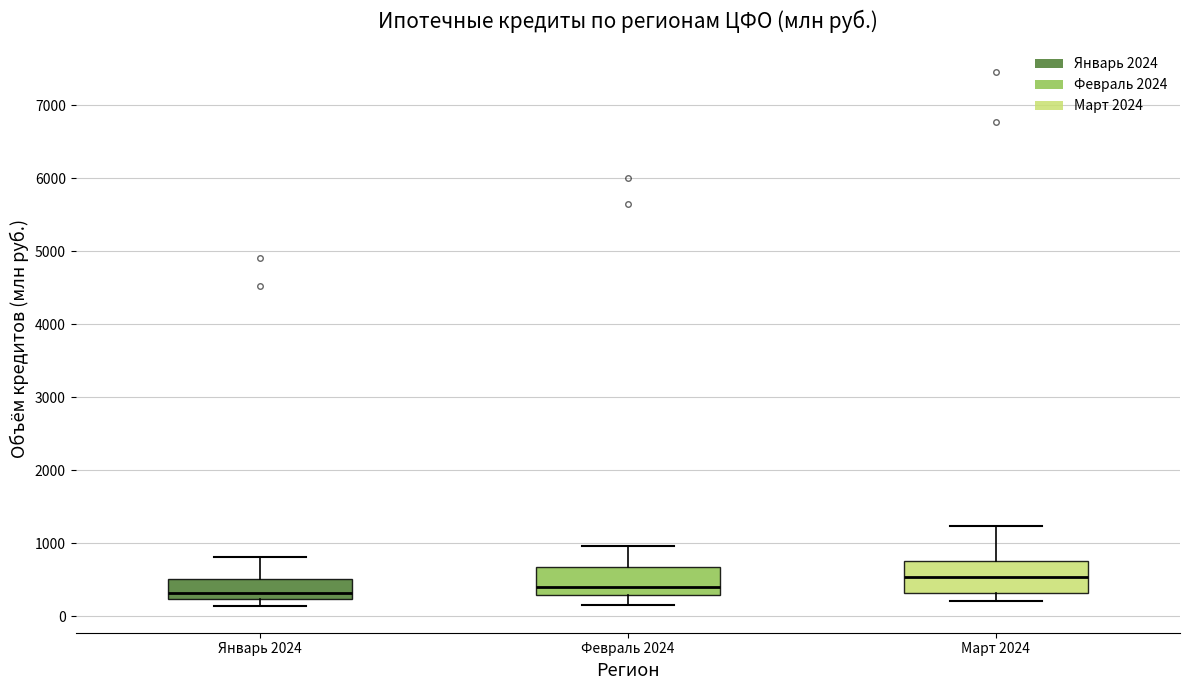

Where is the upper edge of the box for Март 2024 on the y-axis? The values are not printed on the chart, so give them approximately, as read against the axis.

800